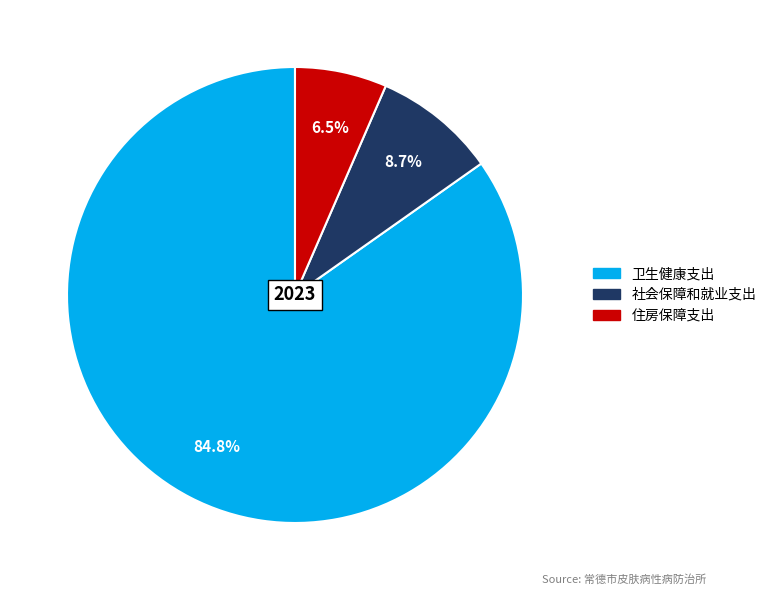

To the nearest percent, what is the difference between the 社会保障和就业支出 and 住房保障支出 slice percentages?

2%